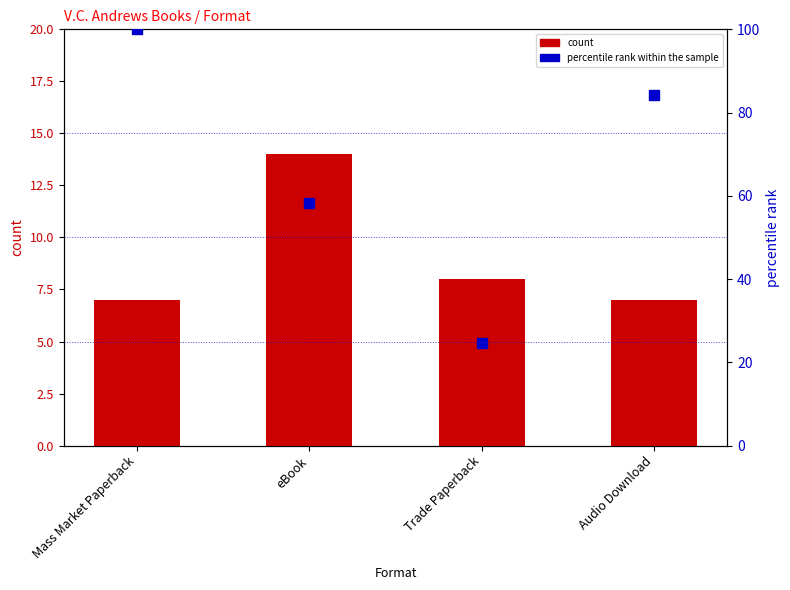

Is the value of percentile rank within the sample at eBook greater than the value of count at Audio Download?

Yes